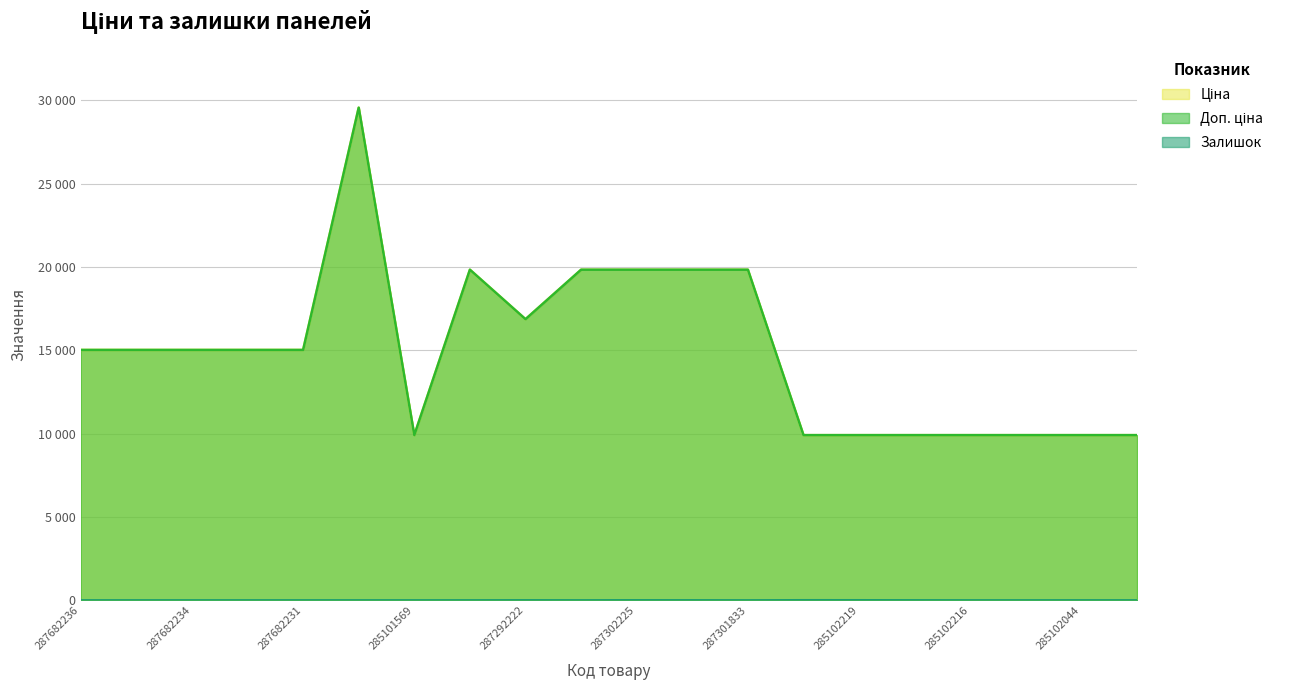

Which series has the largest range (max minus min)?

Ціна